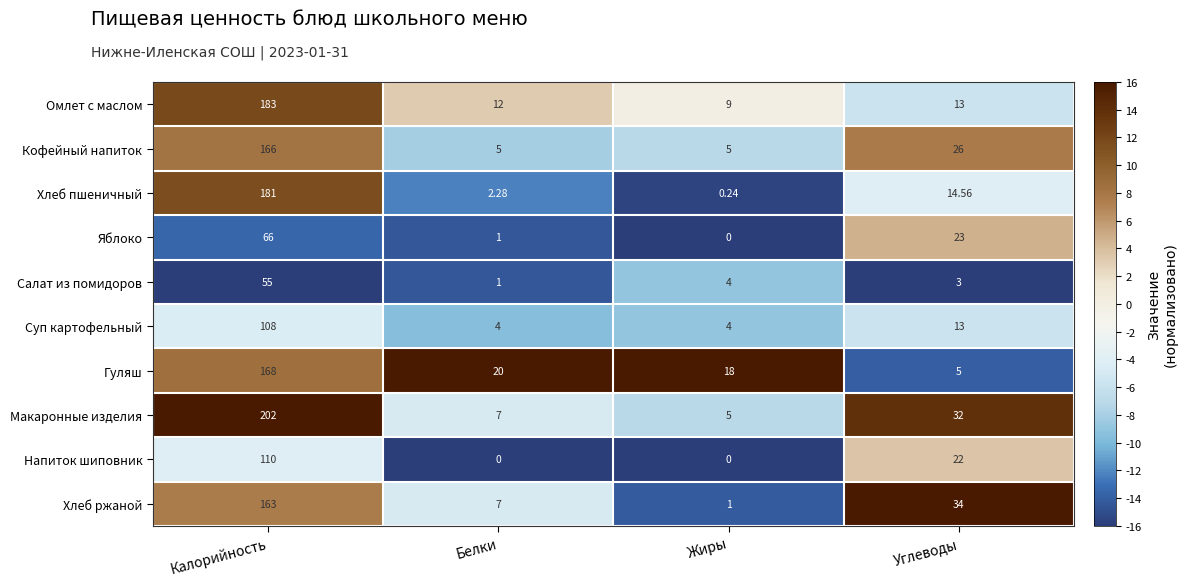

List the labels in order of Яблоко value, largest first.

Калорийность, Углеводы, Белки, Жиры